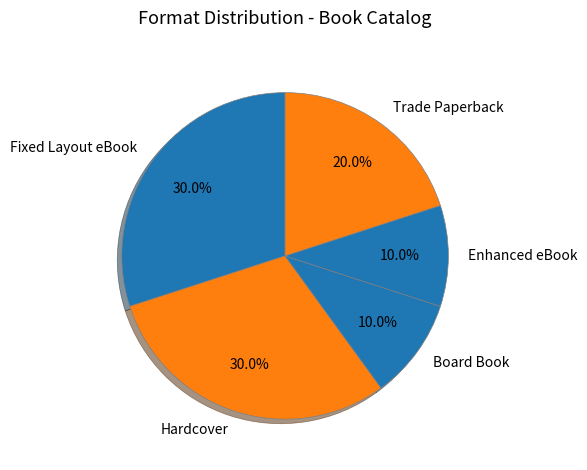

To the nearest percent, what percentage of the pie is Board Book?

10%